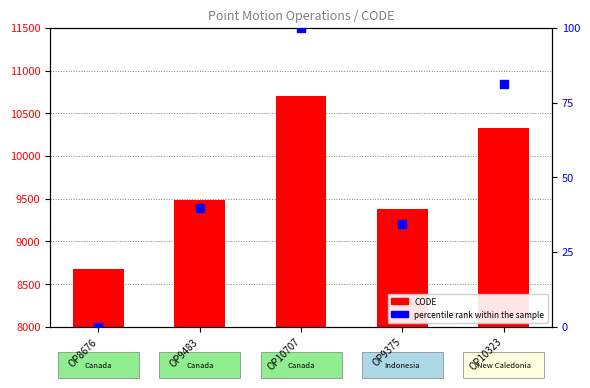

At which category is the sum across all series the highest?

OP10707